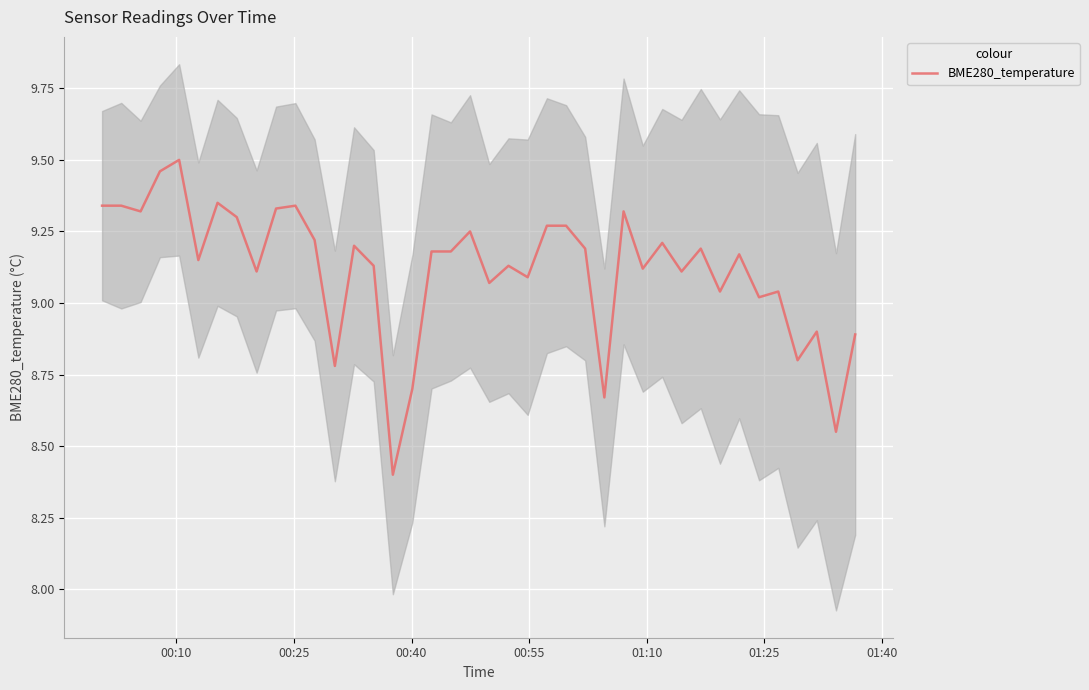

What is the minimum value for BME280_temperature?

8.4